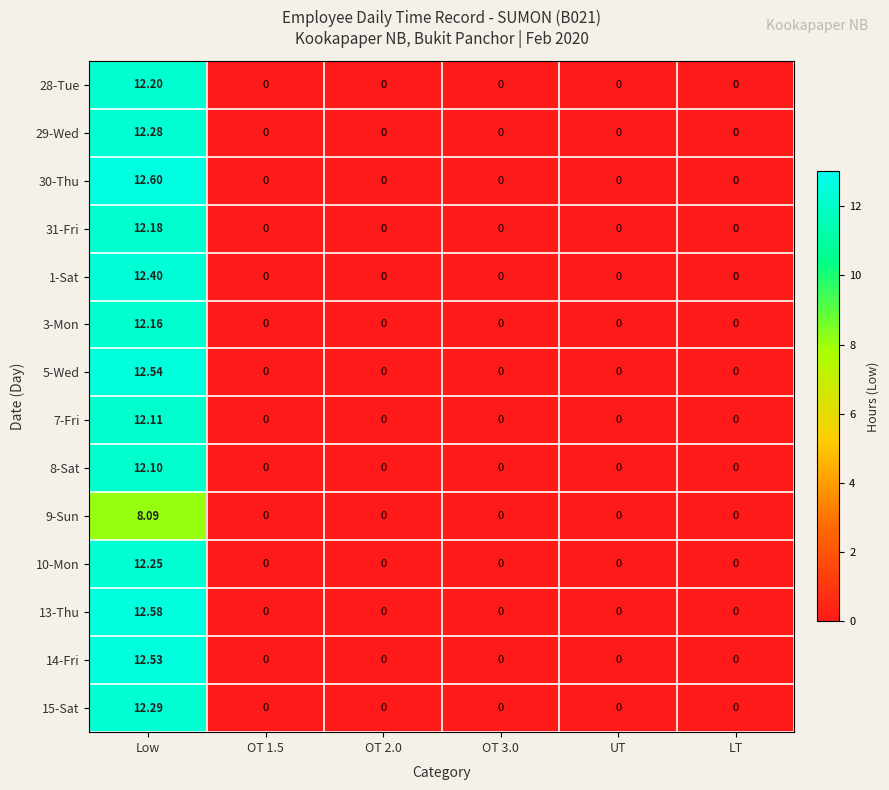

At which category does the chart reach its peak across all series?

Low